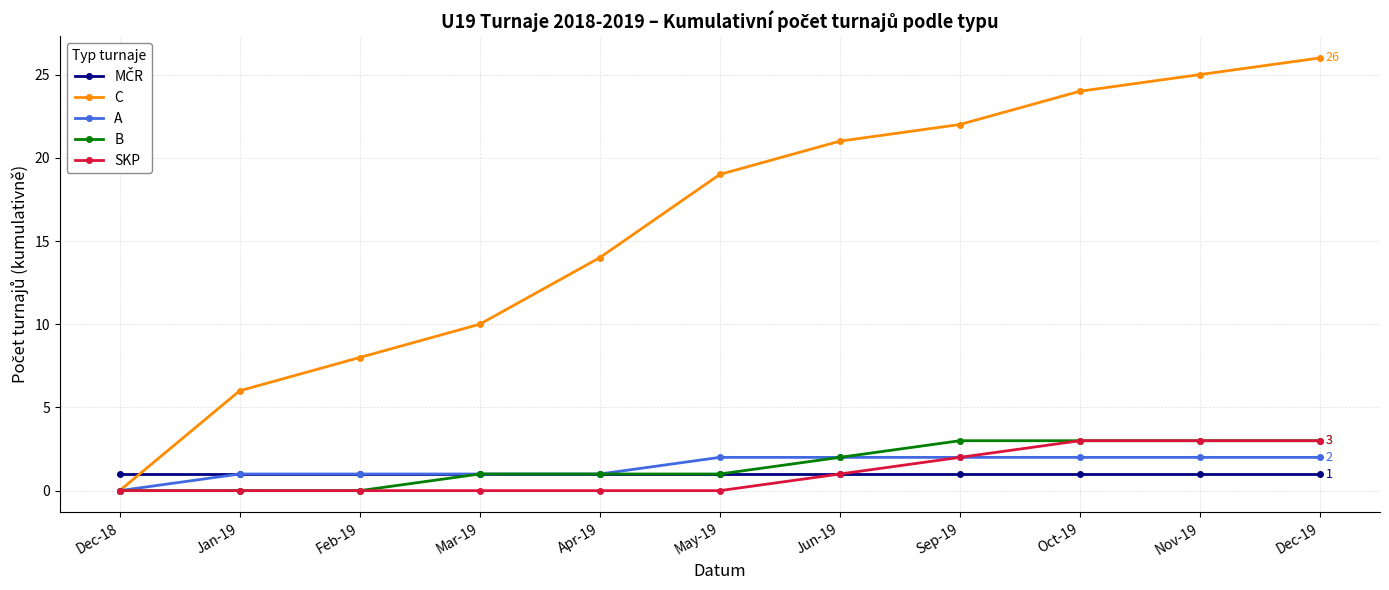

Which series has the largest range (max minus min)?

C